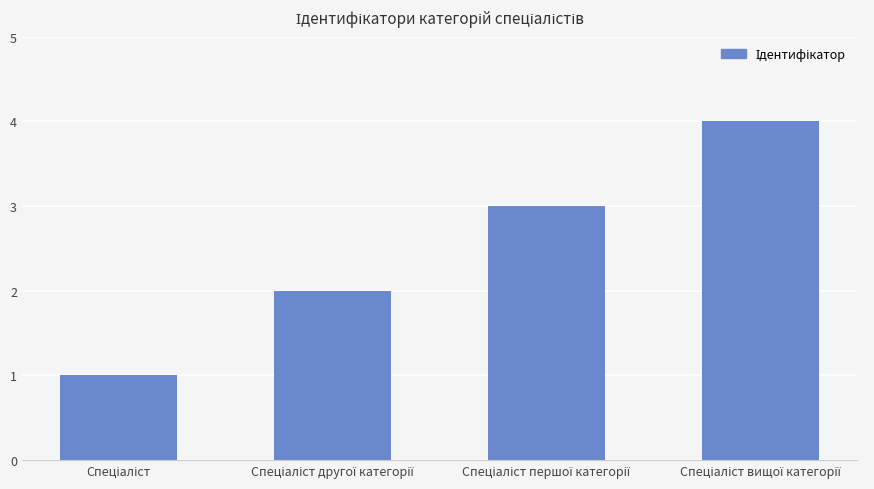

What is the sum of all values?

10